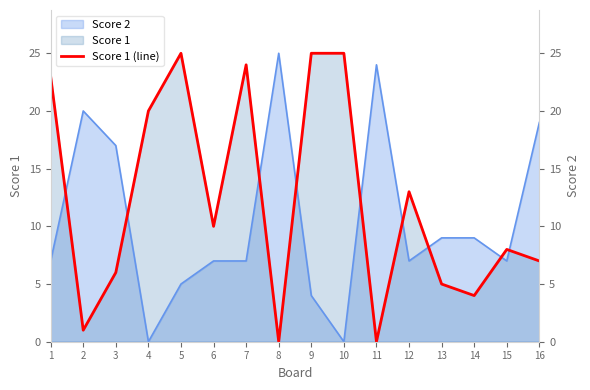

Which series has the largest total across all categories?

Score 1